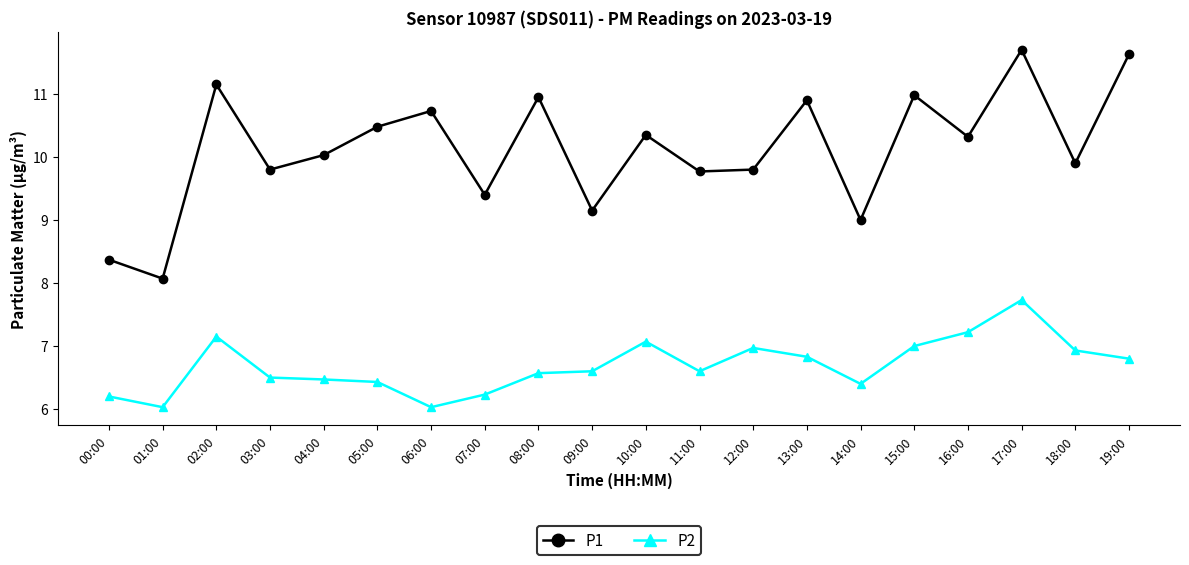

At which category does the chart reach its peak across all series?

17:00